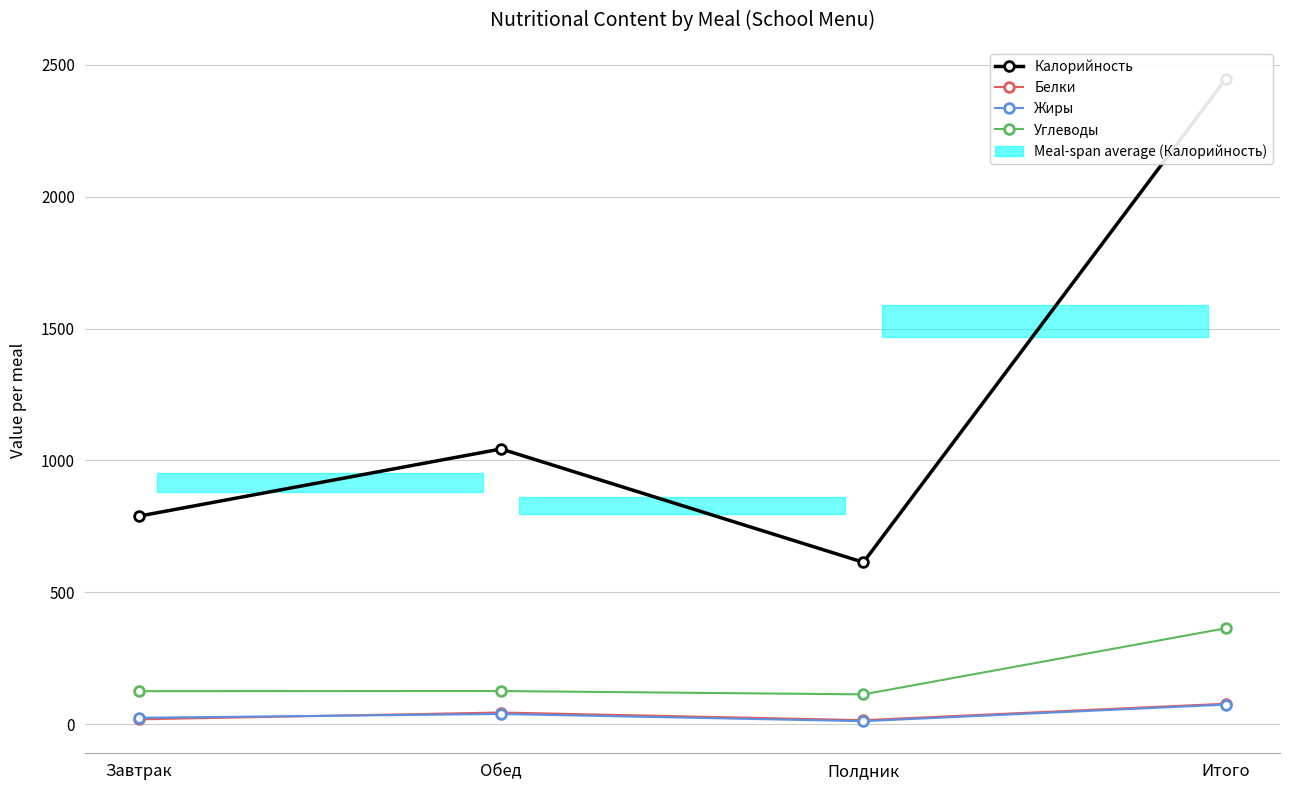

Is the value of Калорийность at Обед greater than the value of Углеводы at Завтрак?

Yes